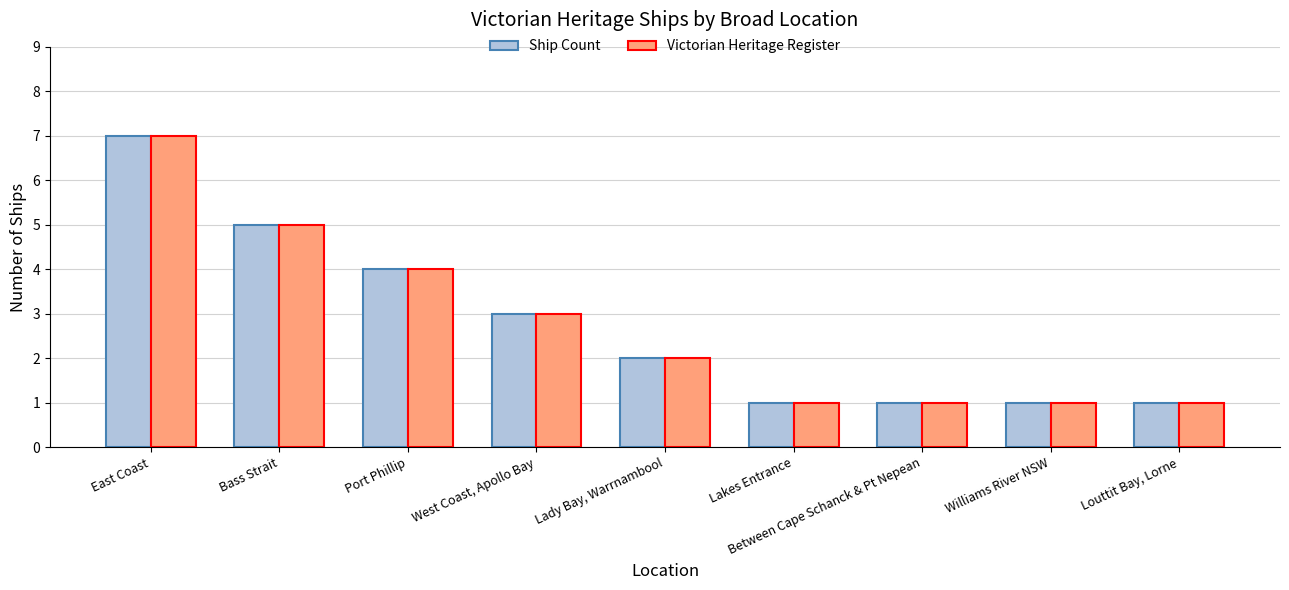

What is the value of the Victorian Heritage Register bar at the 9th from the left?

1